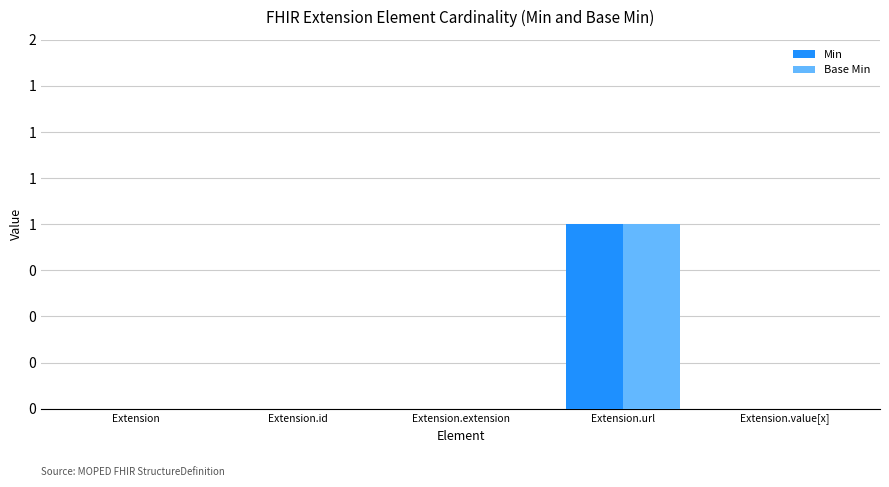

The value of Base Min at Extension.extension is 0. True or false?

True